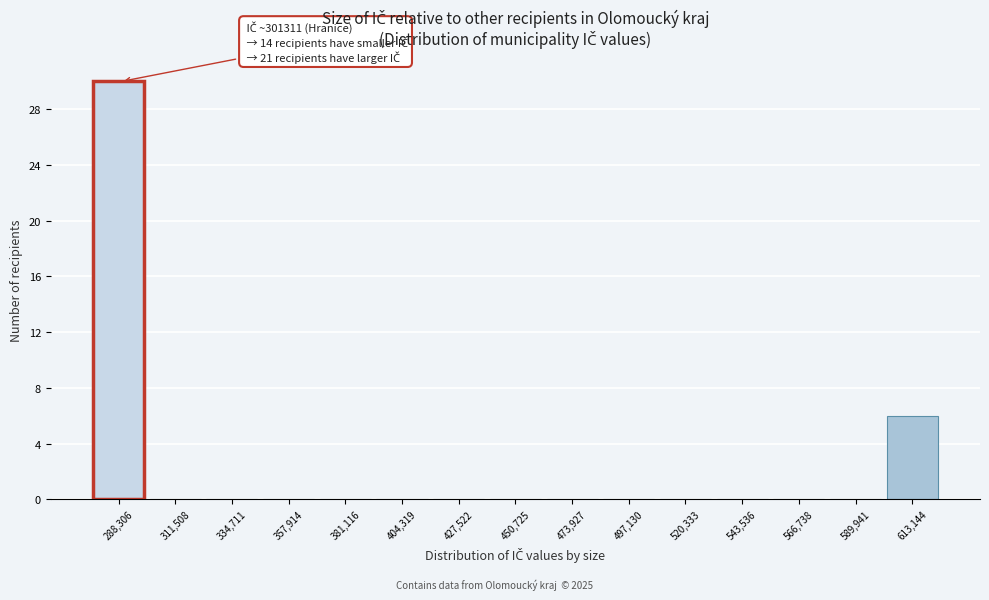

Reading left to right, transcribe all the data shown in this chart.

288,306=30	311,508=0	334,711=0	357,914=0	381,116=0	404,319=0	427,522=0	450,725=0	473,927=0	497,130=0	520,333=0	543,536=0	566,738=0	589,941=0	613,144=6